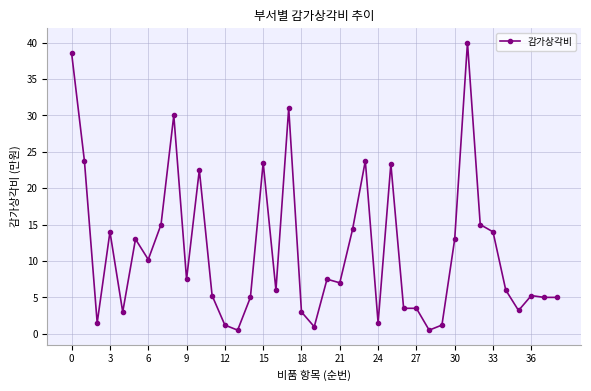

What is the greatest value displayed?

40.0